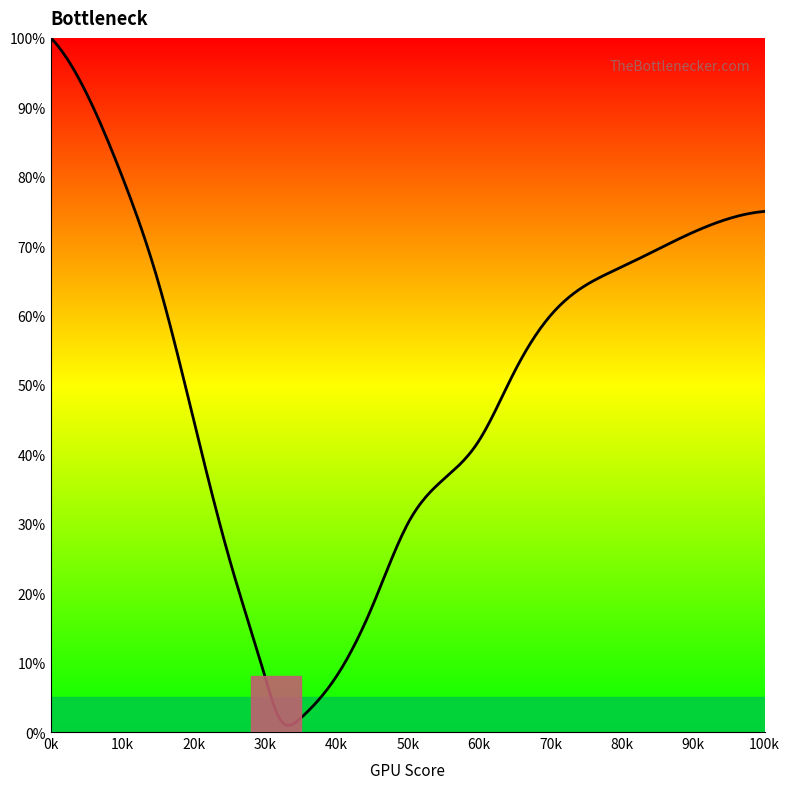

What is the maximum value shown in the chart?

100.0